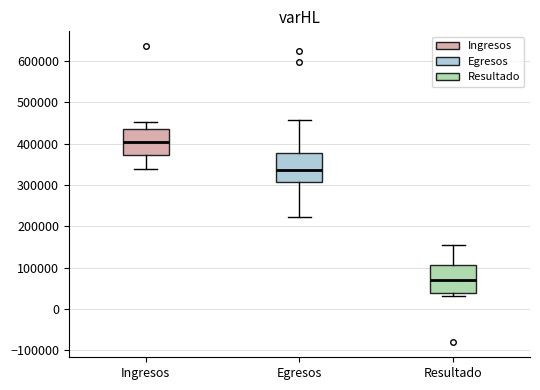

Reading left to right, read every box against the y-axis: the position of its median line, the range the box covers, and the ends of its whiskers. The values are not printed on the chart, so give them approximately, as read against the axis.

Ingresos: median 400000, box 370000 to 440000, whiskers 340000 to 450000
Egresos: median 340000, box 310000 to 380000, whiskers 220000 to 460000
Resultado: median 70000, box 40000 to 110000, whiskers 30000 to 150000